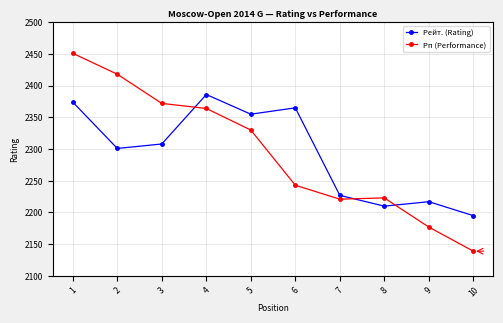

How many categories are shown in the chart?

10